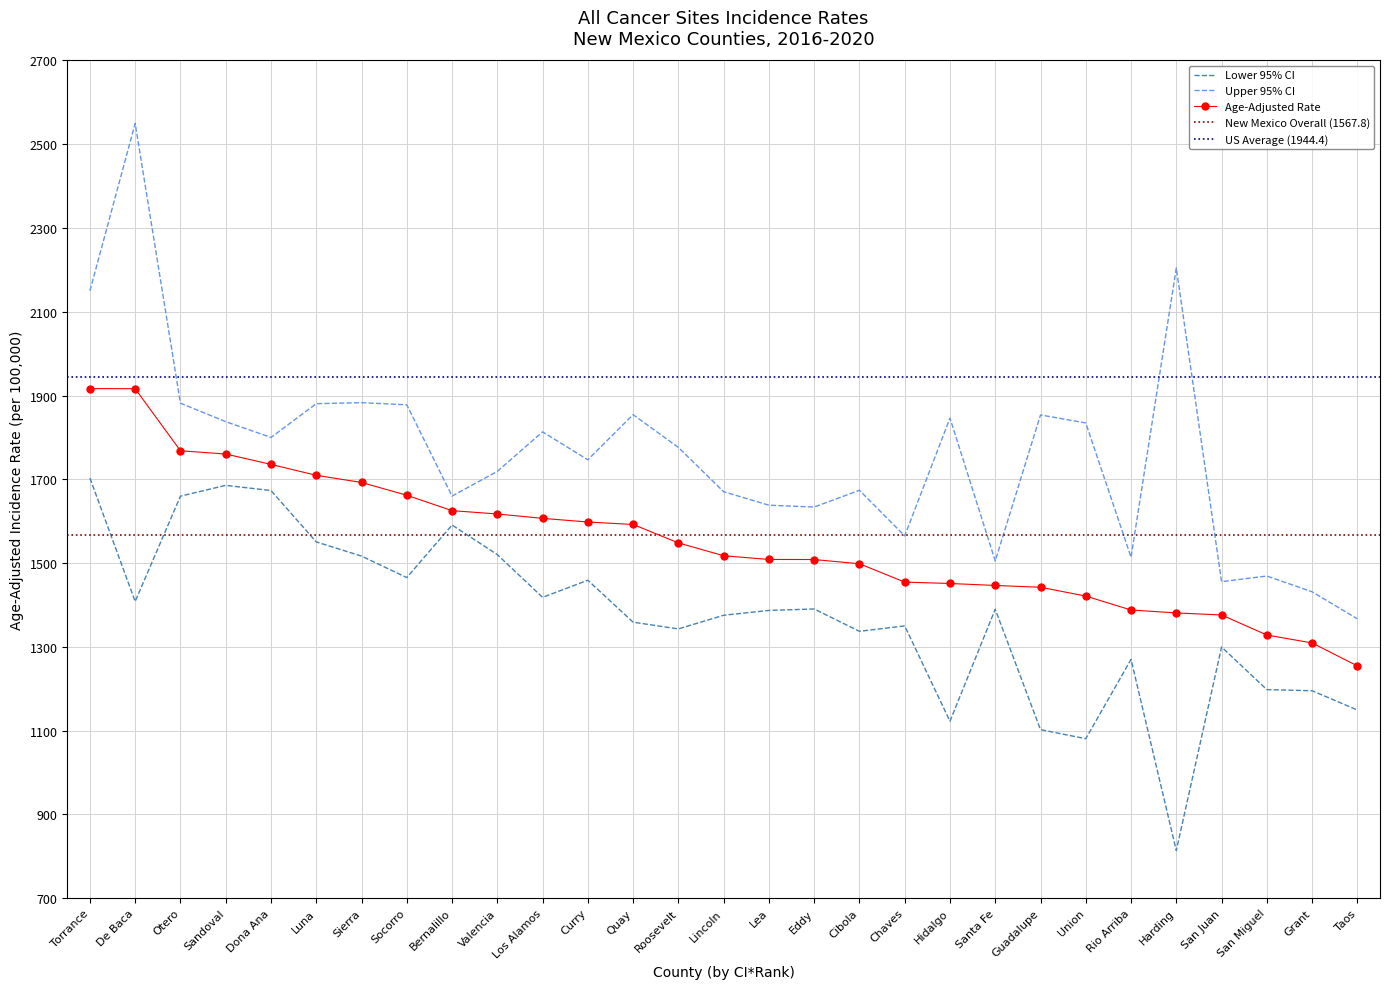

Which series has the largest total across all categories?

Upper 95% CI